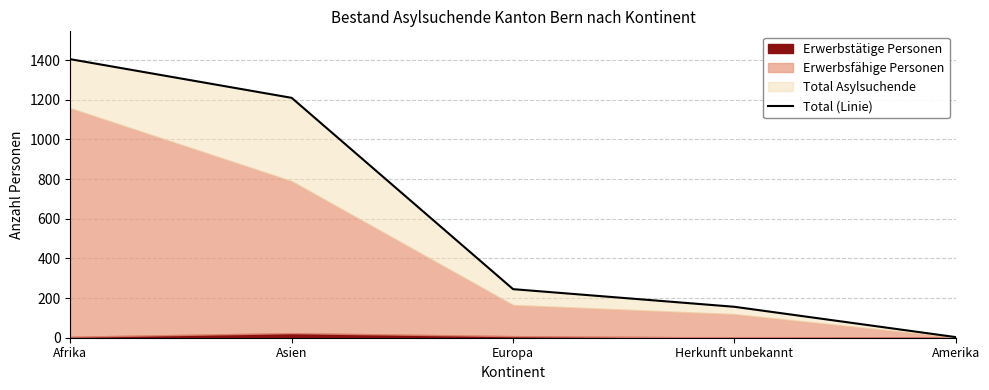

List the labels in order of value, largest first.

Afrika, Asien, Europa, Herkunft unbekannt, Amerika